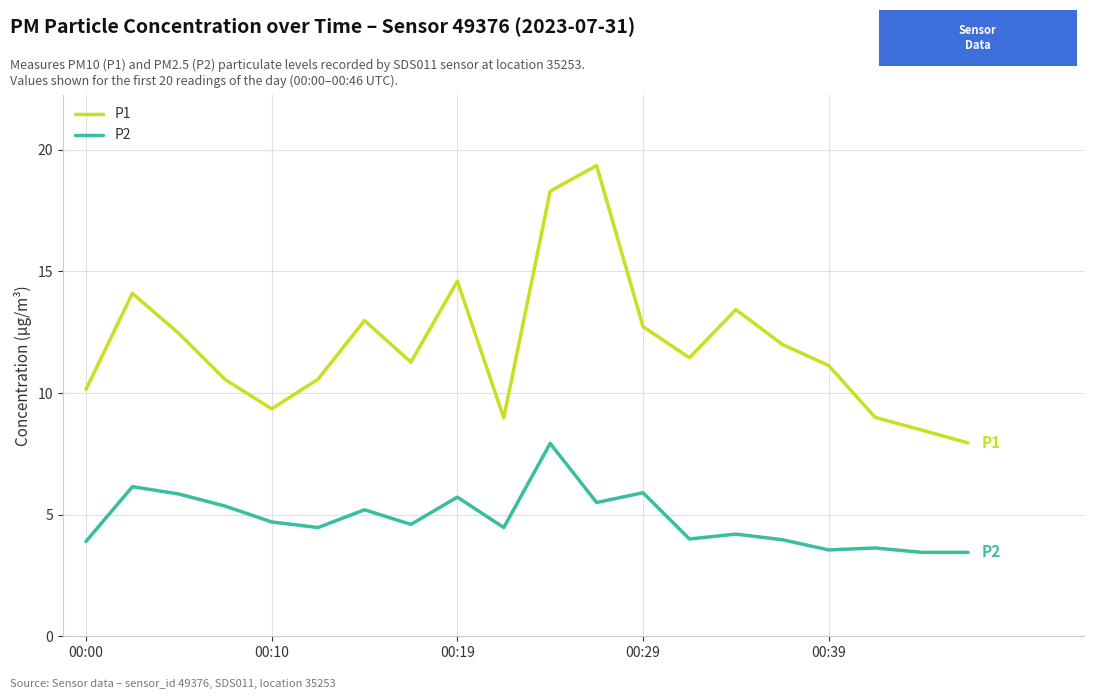

True or false: P1 and P2 intersect in this chart.

False